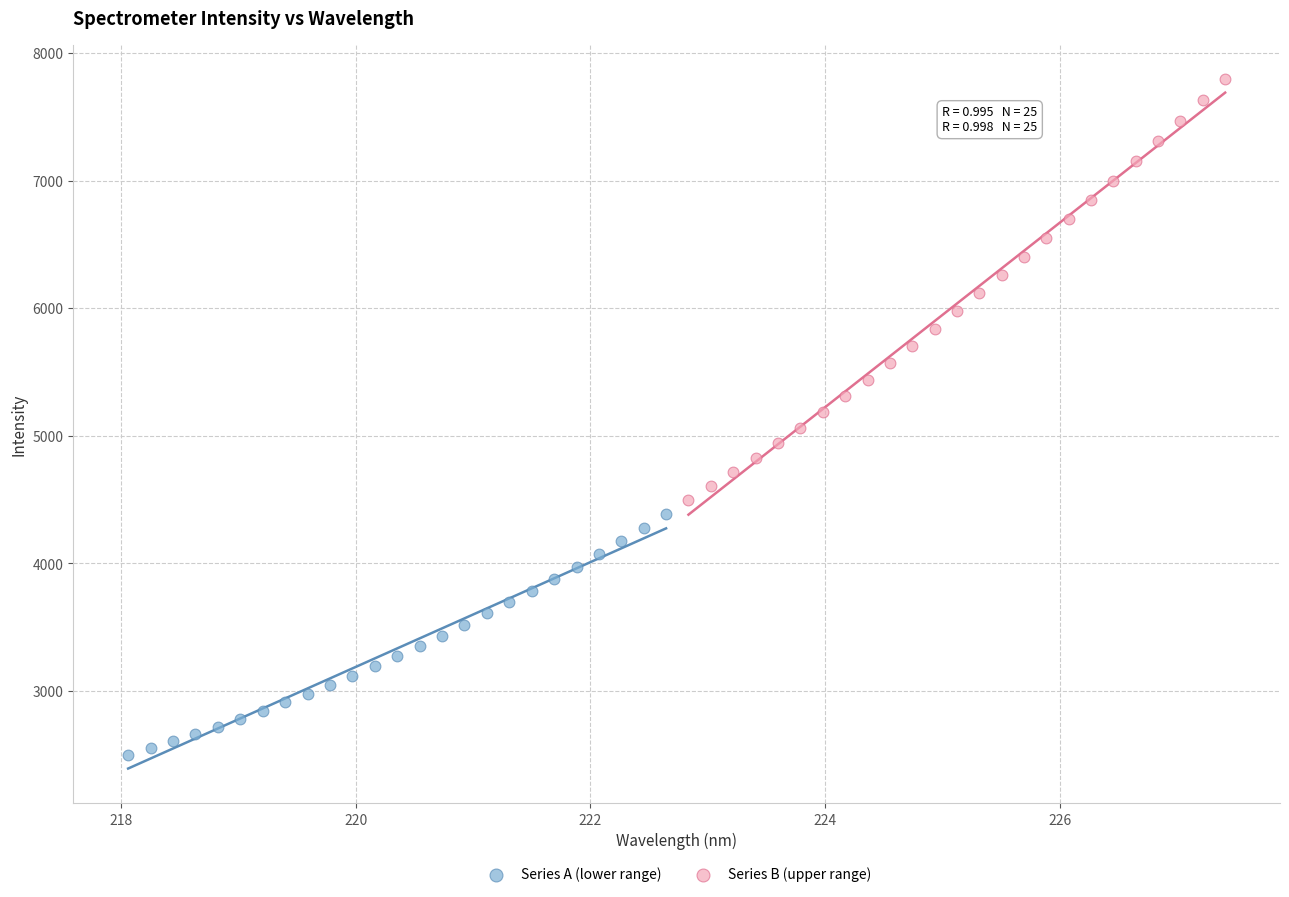

Which series contains the lowest Y value?

Series A (lower range)